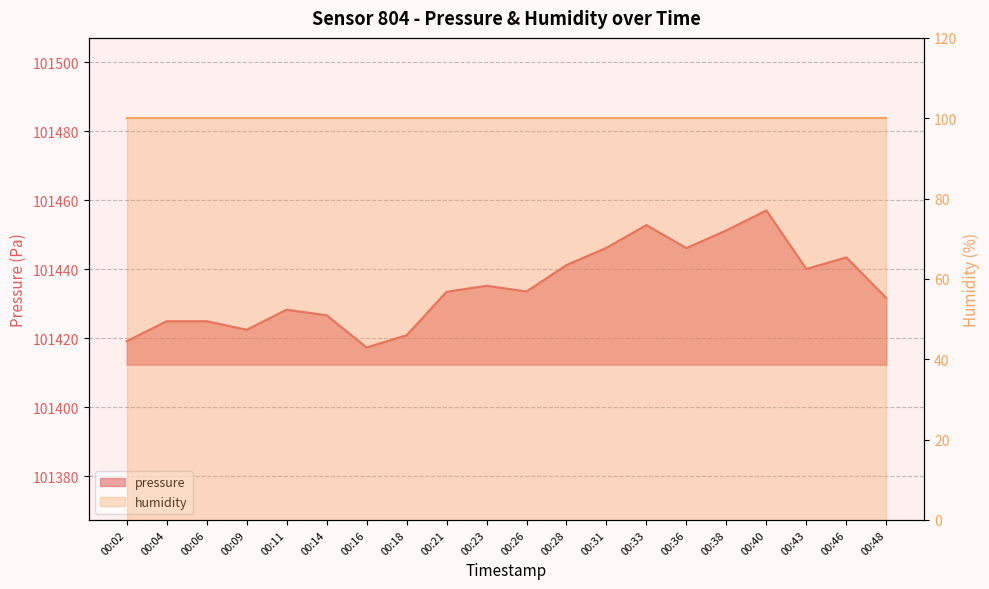

At which label does the data first exceed 101433?

00:21